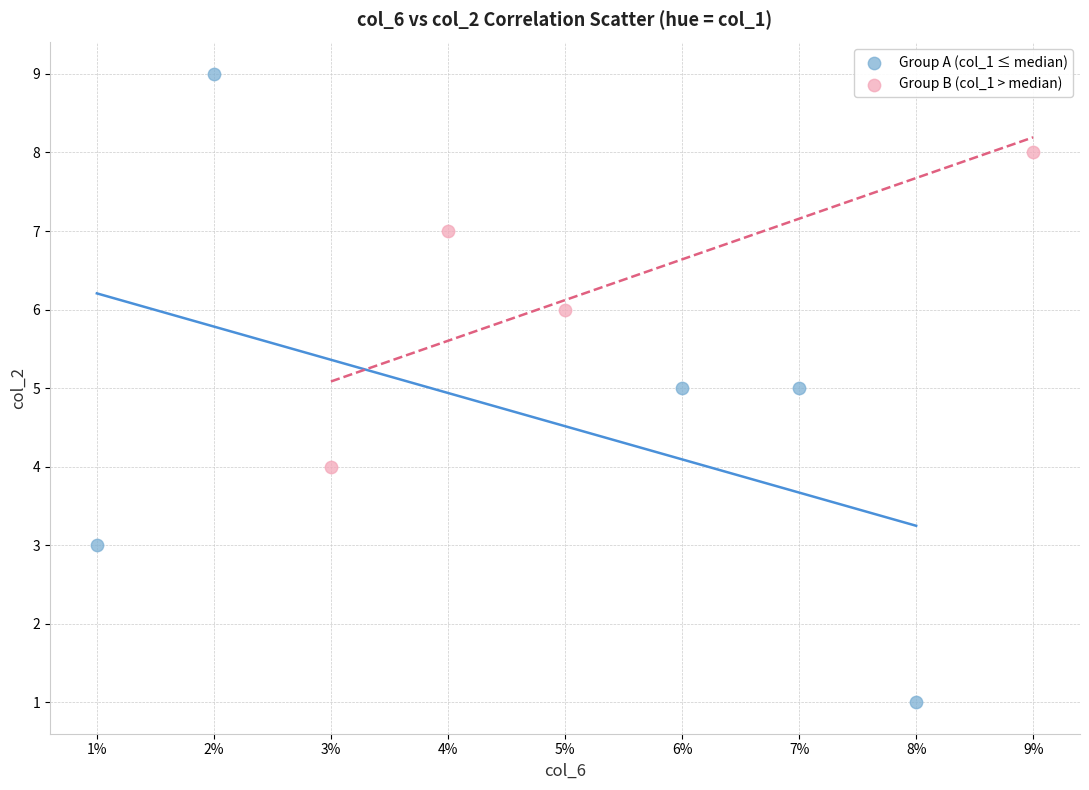

Which series has the widest spread of Y values?

Group A (col_1 ≤ median)